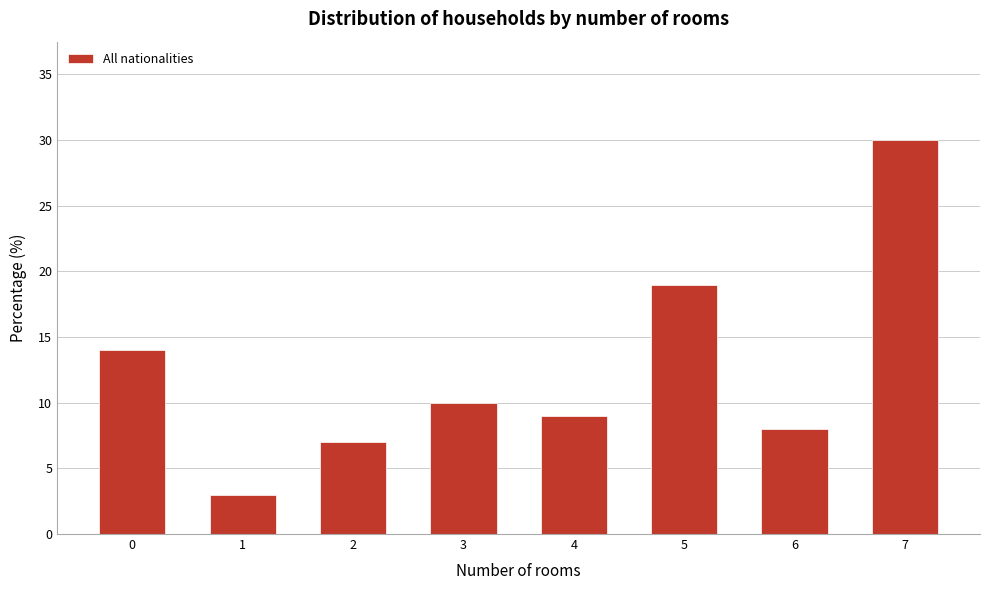

Reading left to right, list all the values displayed in this chart.

0=14	1=3	2=7	3=10	4=9	5=19	6=8	7=30